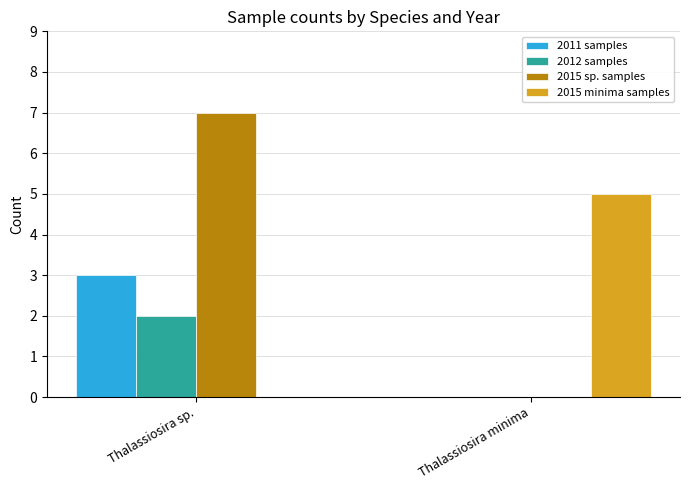

True or false: 2015 minima samples has a value of 5 at Thalassiosira minima.

True